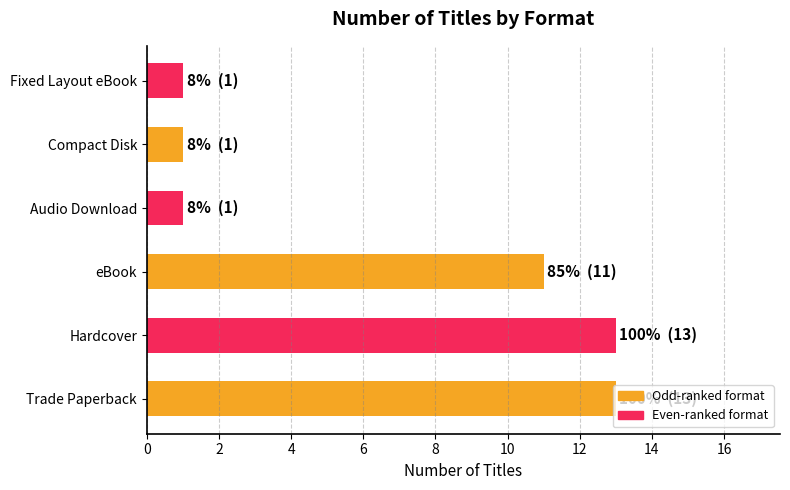

True or false: the data shows 1 at Compact Disk.

True